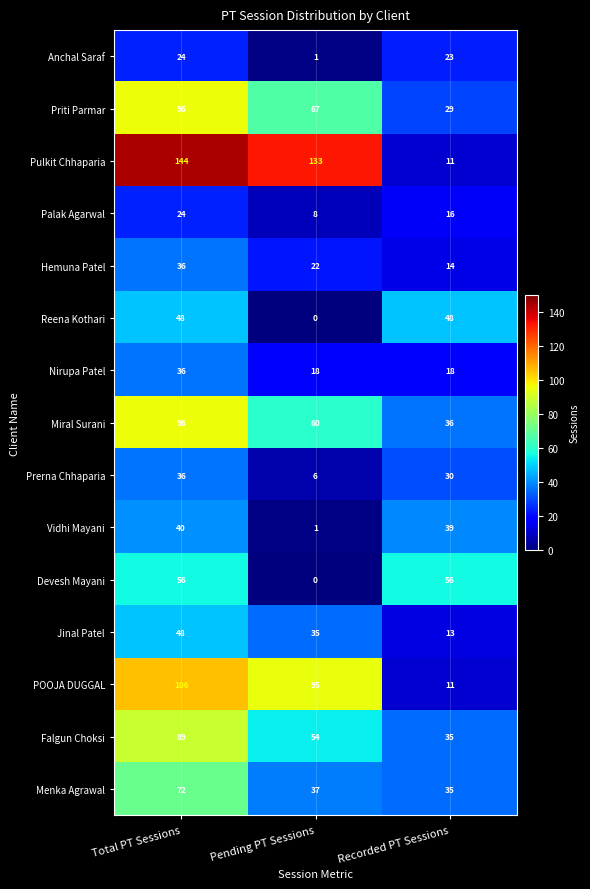

Which series has the widest spread of values?

Pulkit Chhaparia